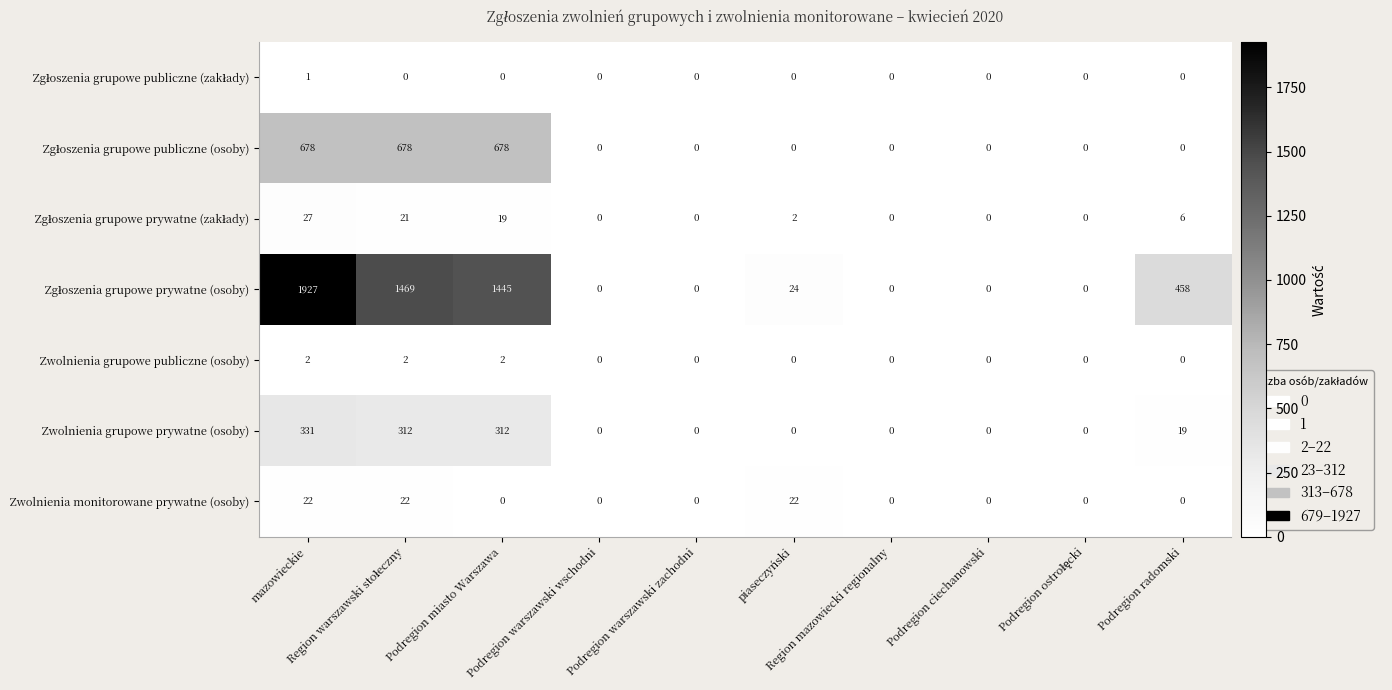

At how many categories does at least one series exceed 1436?

3